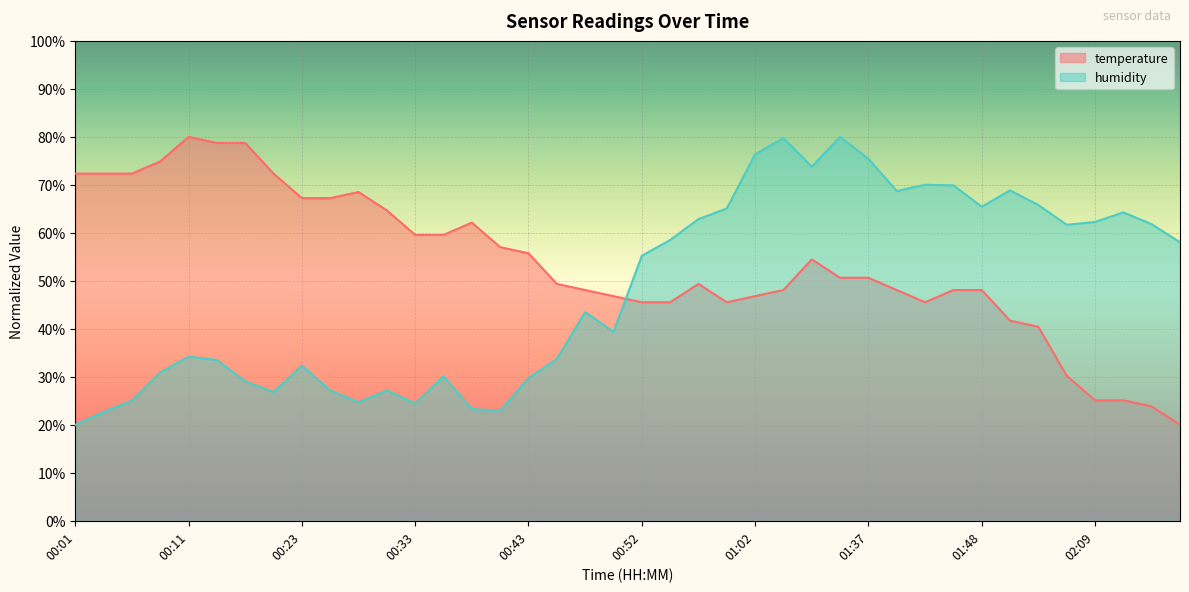

List the series in order of their overall mean, lowest first.

humidity, temperature